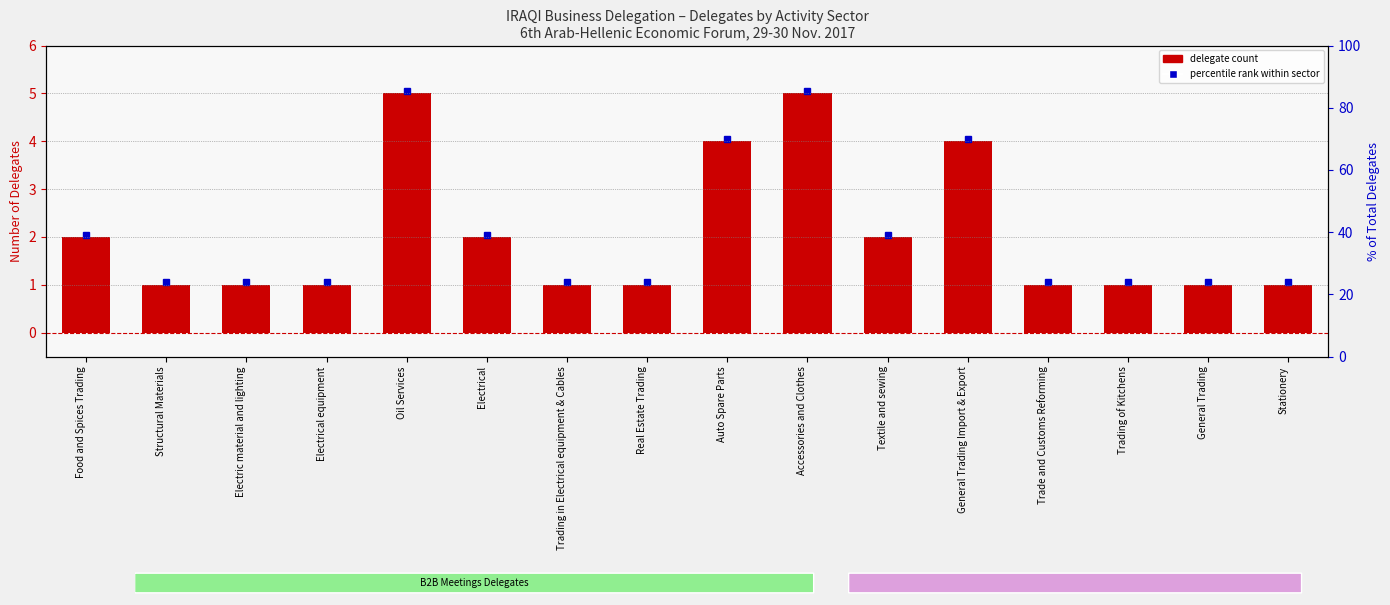

What is the minimum value shown in the chart?

1